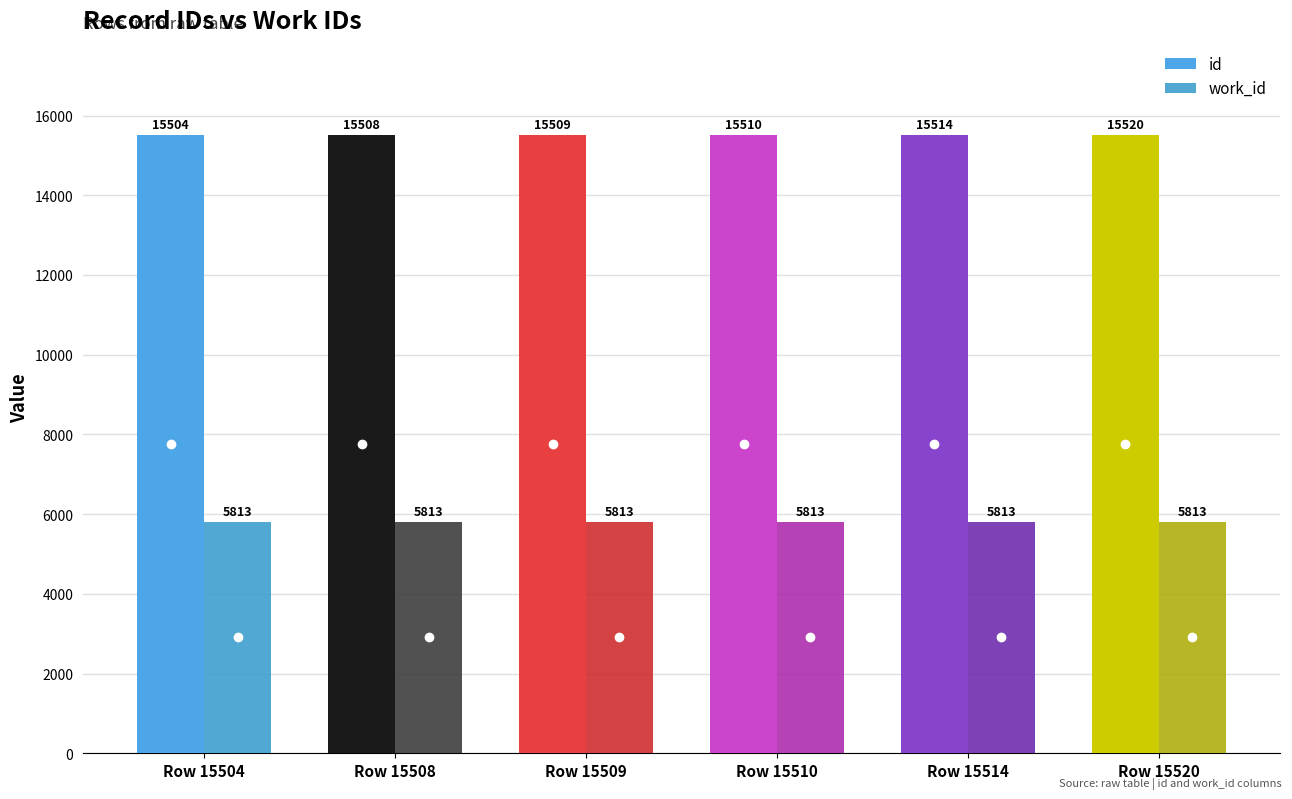

Is the value of work_id at Row 15508 greater than the value of id at Row 15520?

No